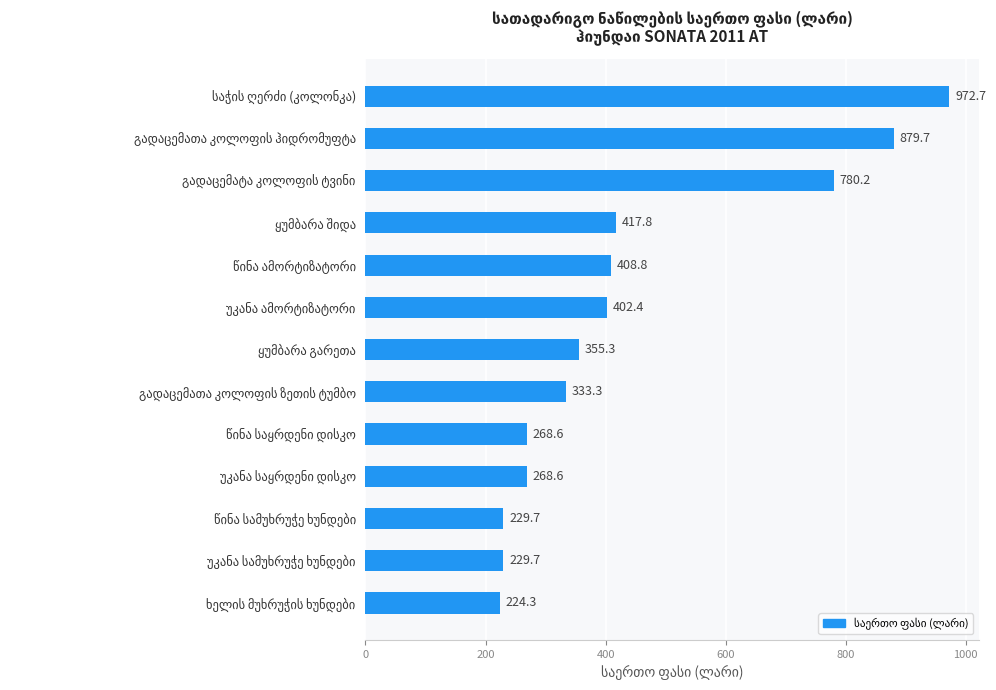

What is the difference between the second highest and second lowest values?

650.0